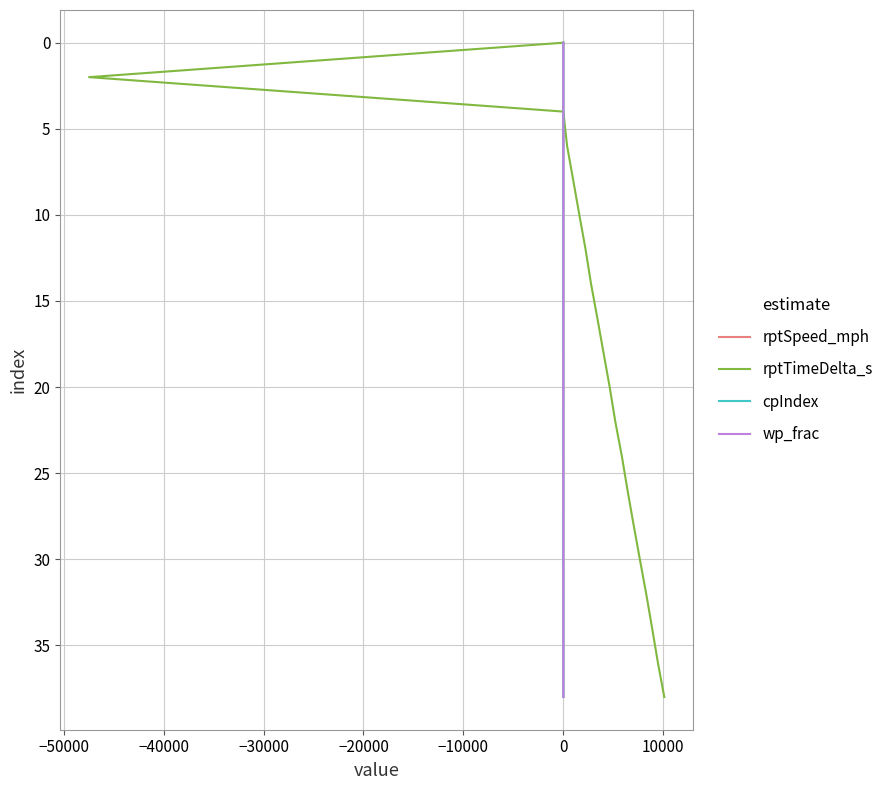

What are all the series names shown in the legend?

rptSpeed_mph, rptTimeDelta_s, cpIndex, wp_frac